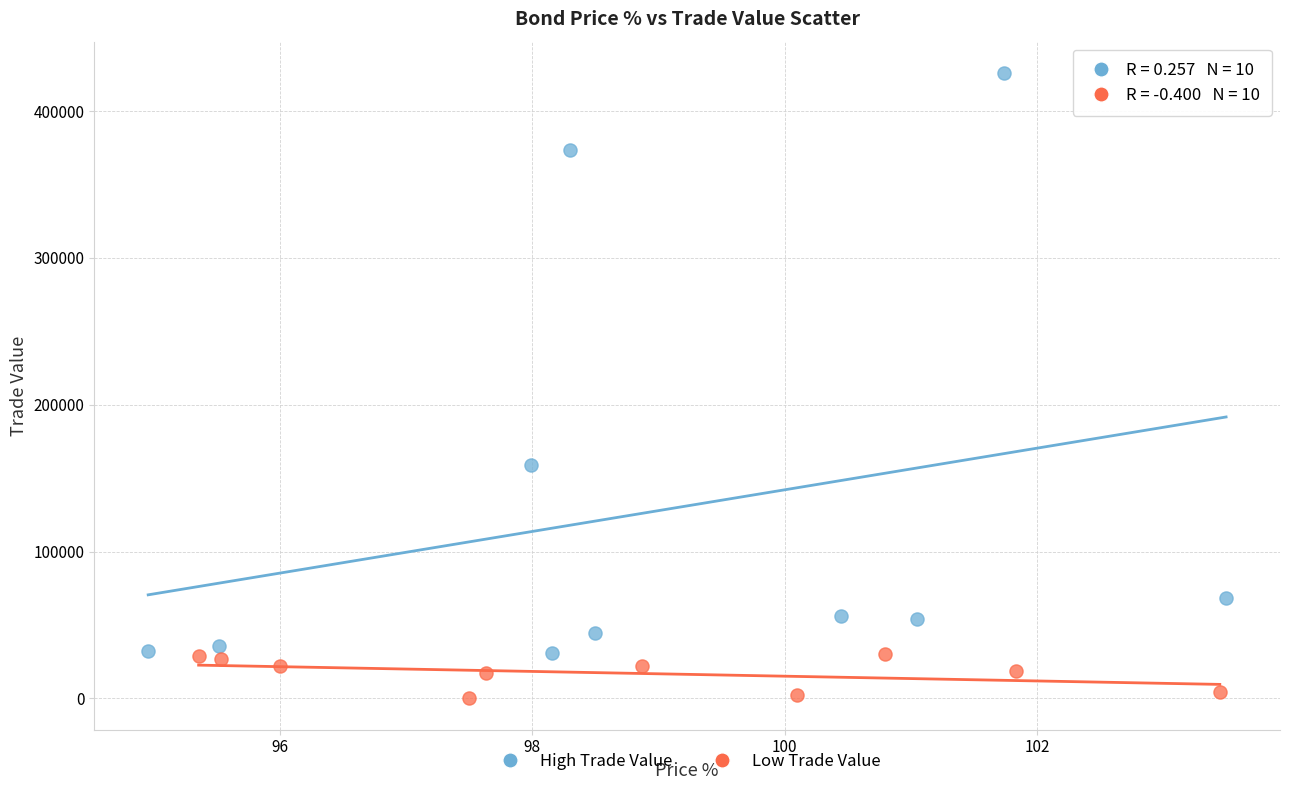

Which series has the largest Y range (max minus min)?

High Trade Value